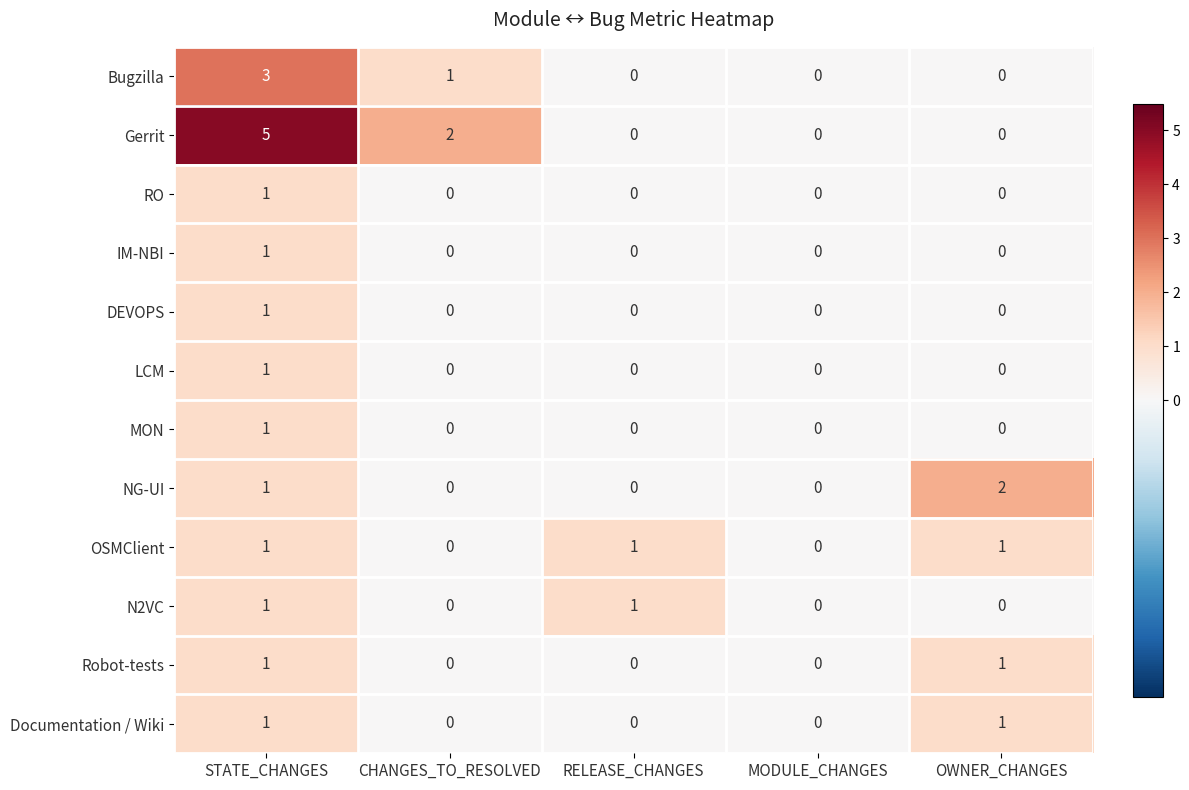

Is the value of IM-NBI at MODULE_CHANGES greater than the value of DEVOPS at STATE_CHANGES?

No